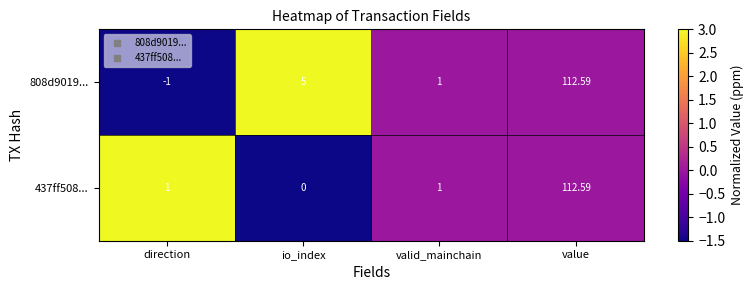

At which category does the chart reach its peak across all series?

value